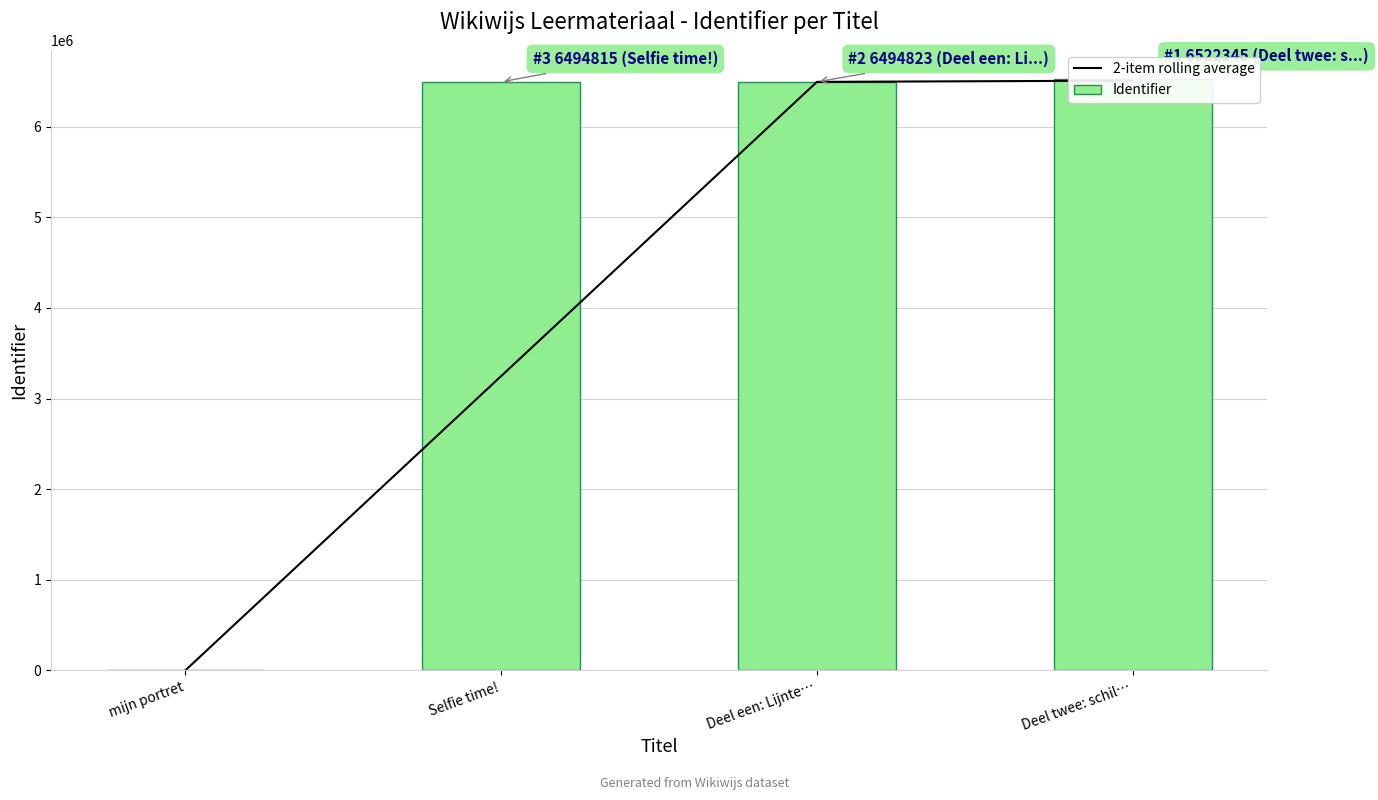

What is the sum of the 2-item rolling average values at mijn portret and Deel een: Lijnte…?

6494819.0